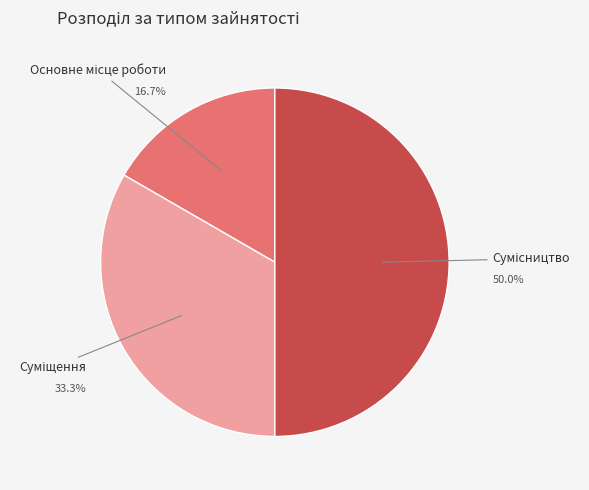

Between Суміщення and Основне місце роботи, which is larger?

Суміщення